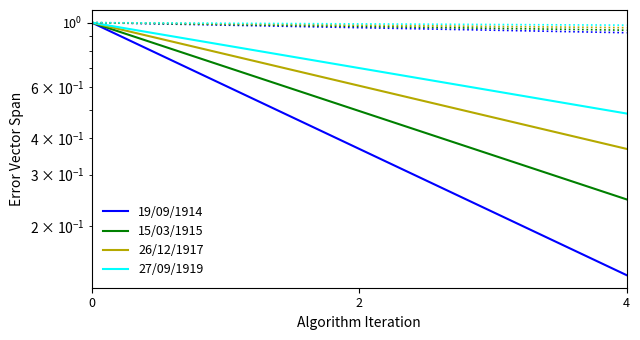

How many categories are shown in the chart?

5